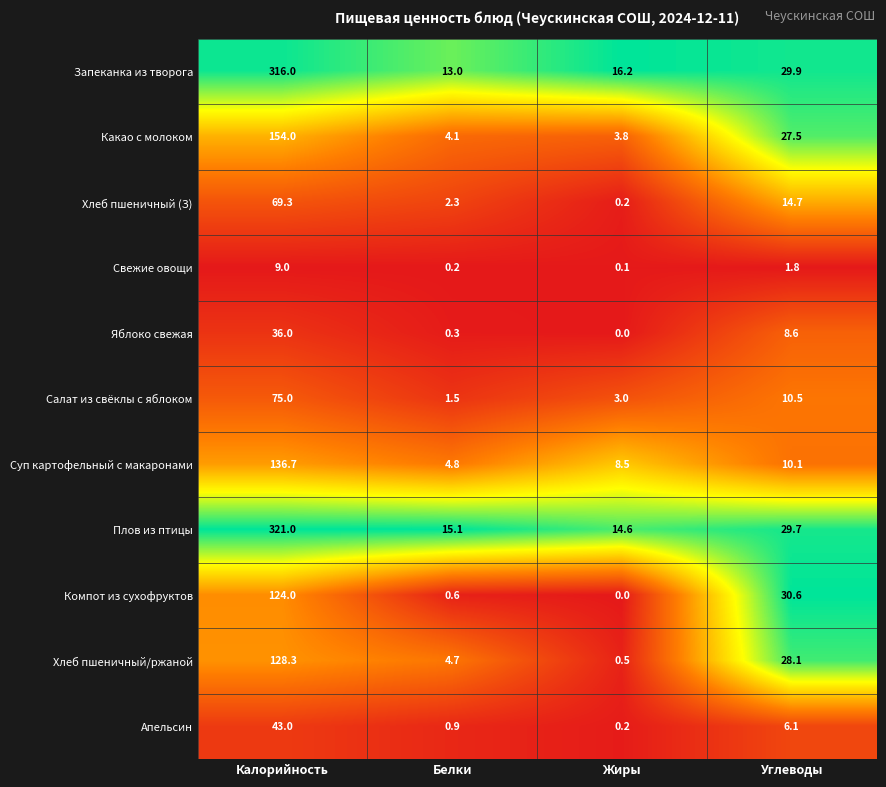

Is it true that Какао с молоком equals 43.6 at Углеводы?

False